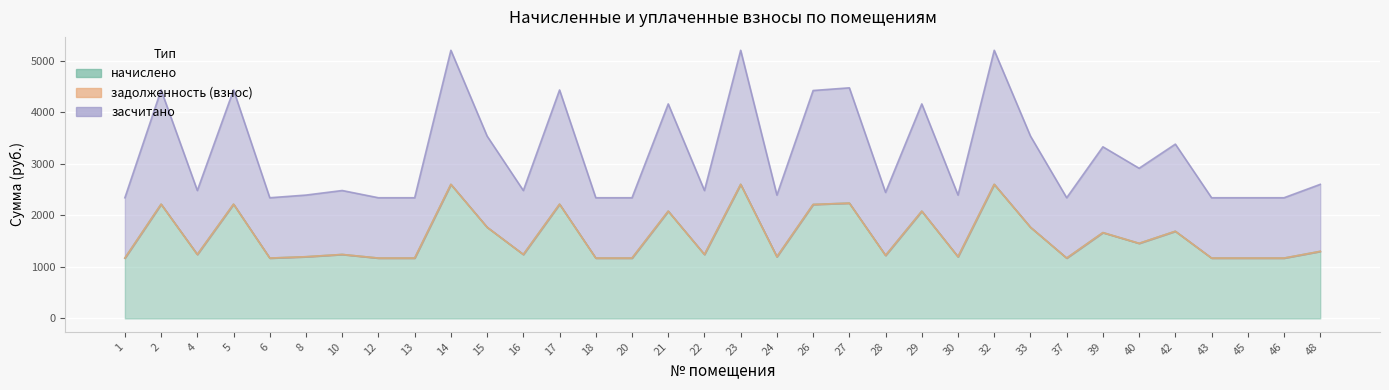

At which label is начислено closest to 1885?

15